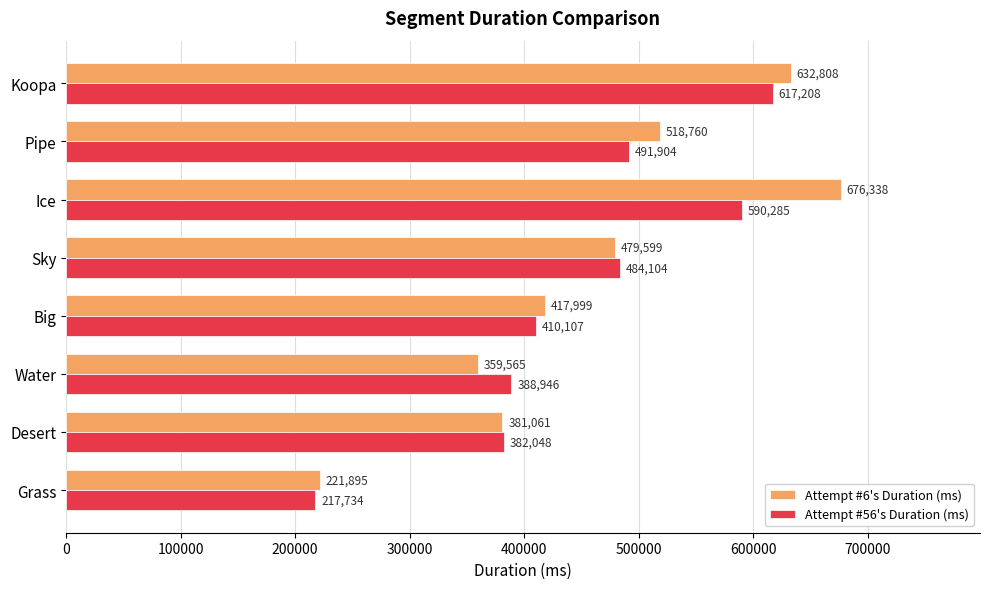

What is the difference between the maximum and minimum values in the Attempt #56's Duration (ms) series?

399474